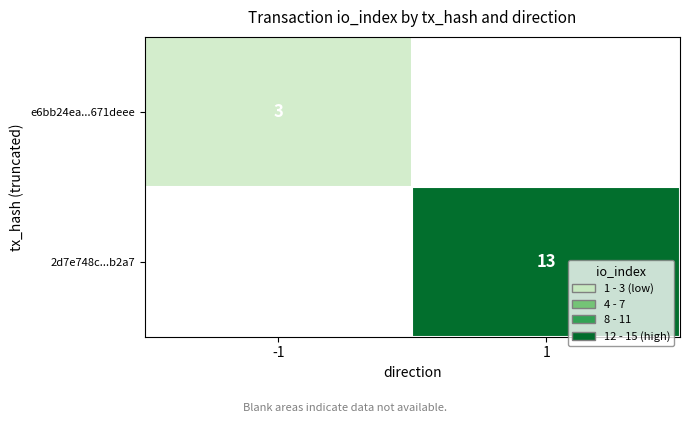

The value of e6bb24ea...671deee at -1 is 4. True or false?

False